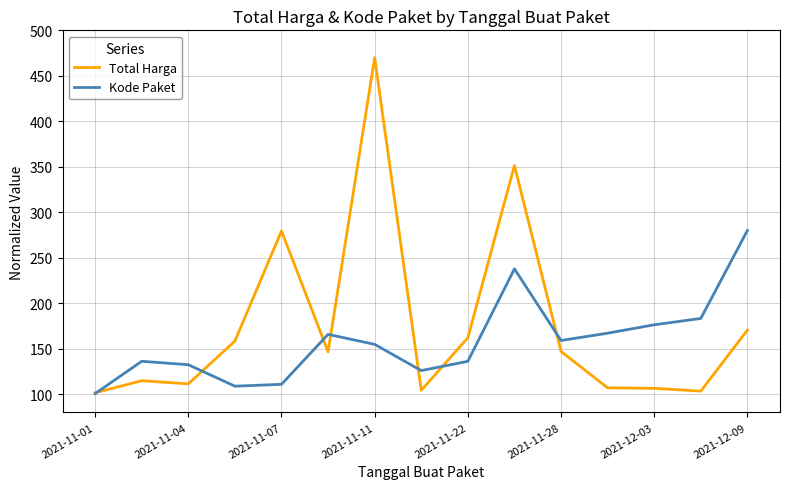

What is the highest value of the Total Harga series?

470.0